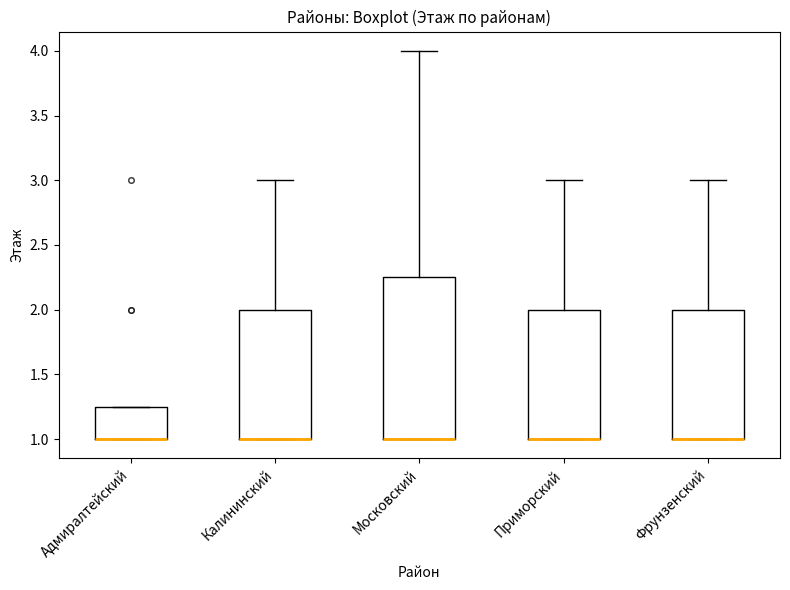

Where does the upper whisker of the box for Калининский end on the y-axis? The values are not printed on the chart, so give them approximately, as read against the axis.

3.00